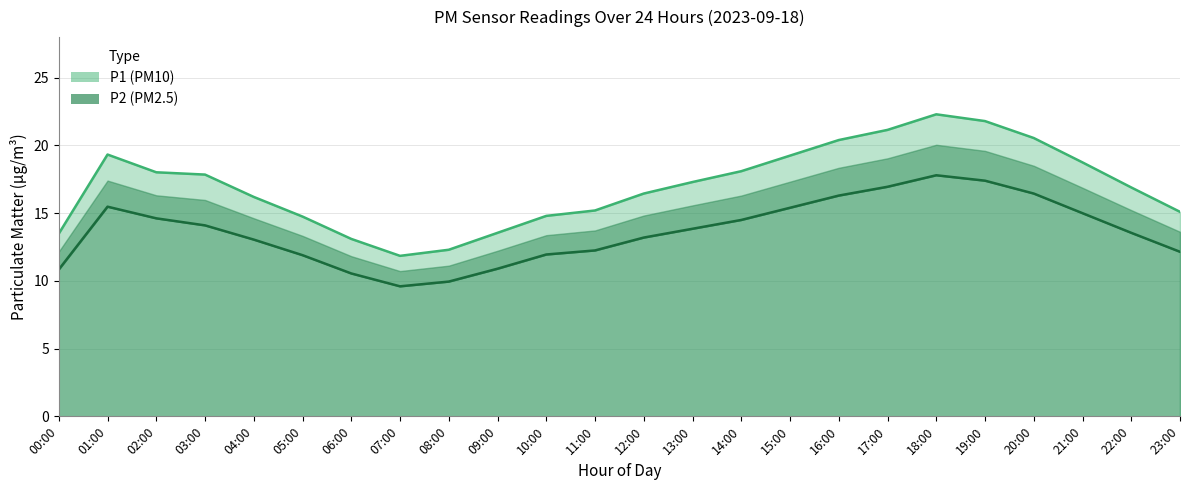

Does the chart display data point markers on the line(s)?

No